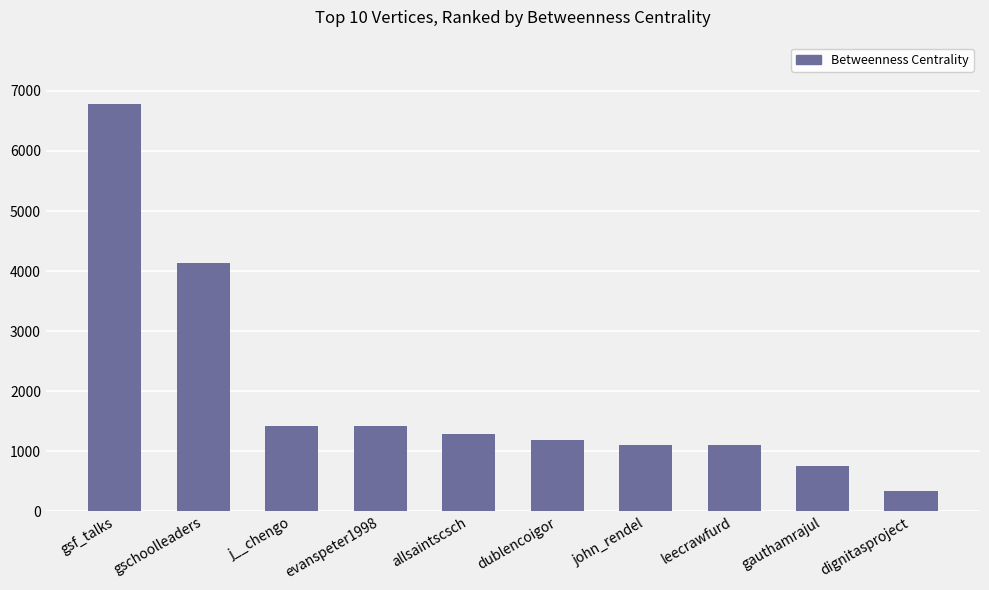

At which category does the chart reach its minimum across all series?

dignitasproject